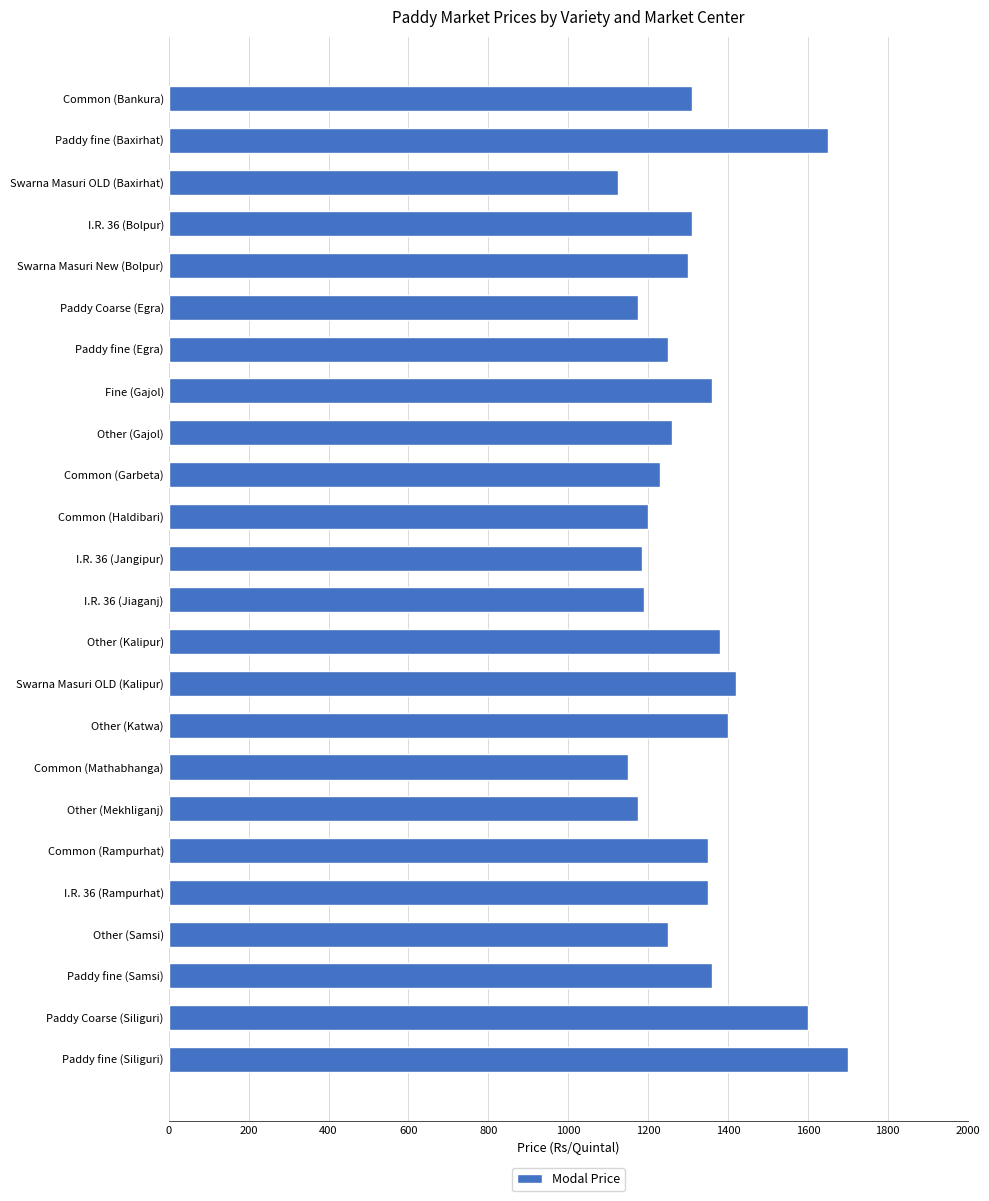

The chart shows a value of 2093 at Paddy Coarse (Egra). True or false?

False